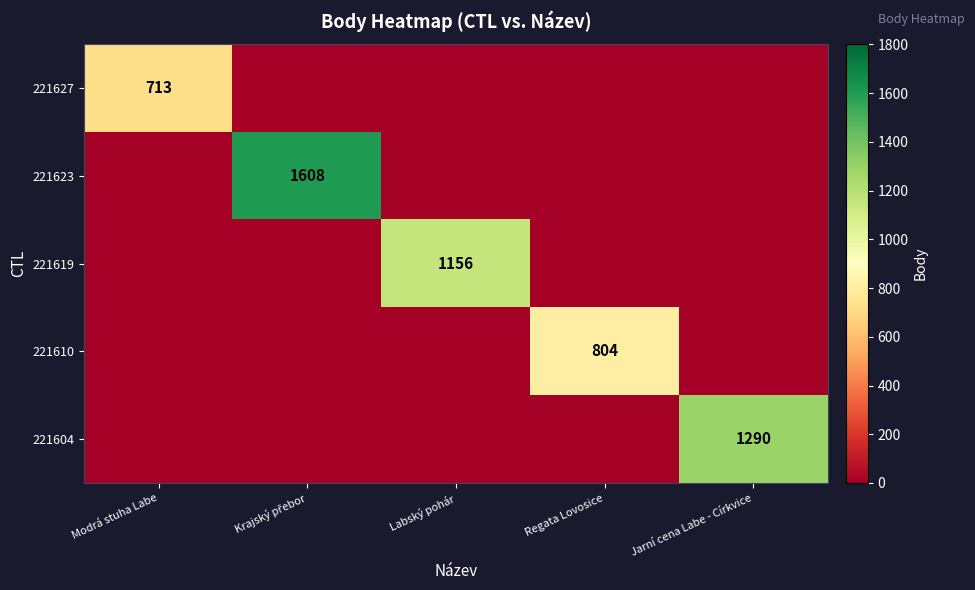

The 221619 series shows 1156 at Labský pohár. True or false?

True